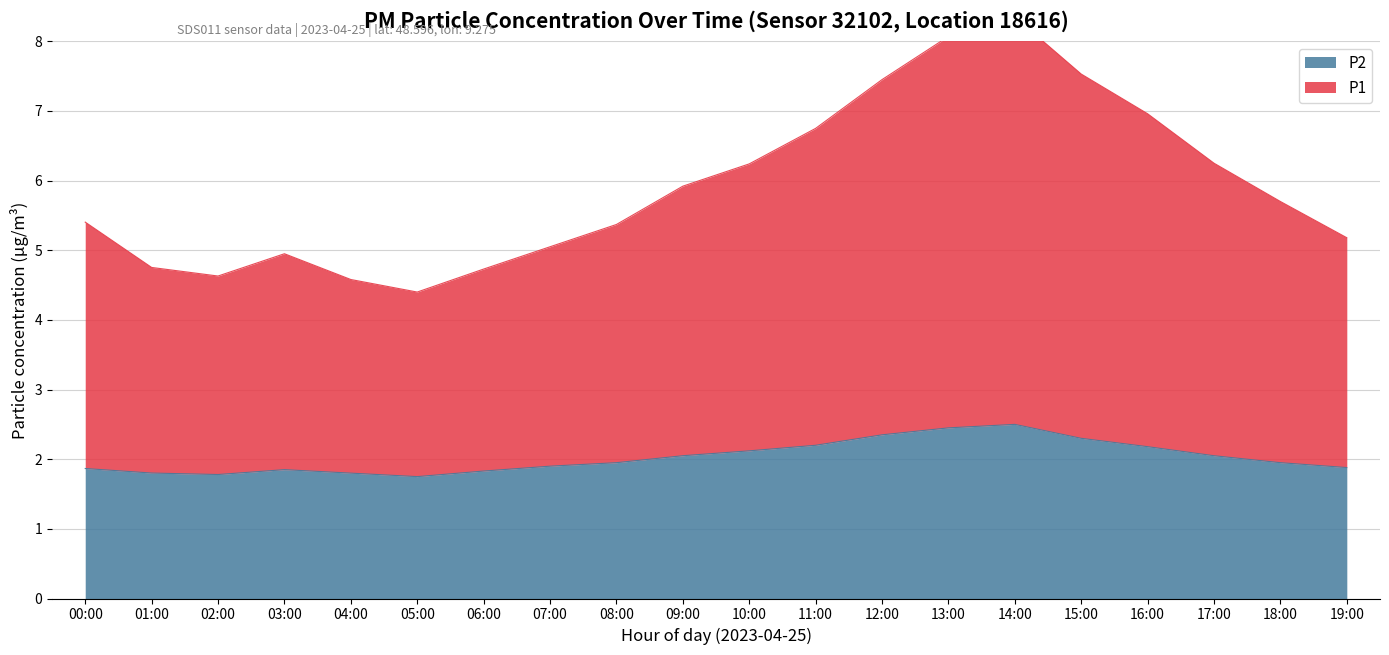

Rank the series by their average value, from lowest to highest.

P2, P1